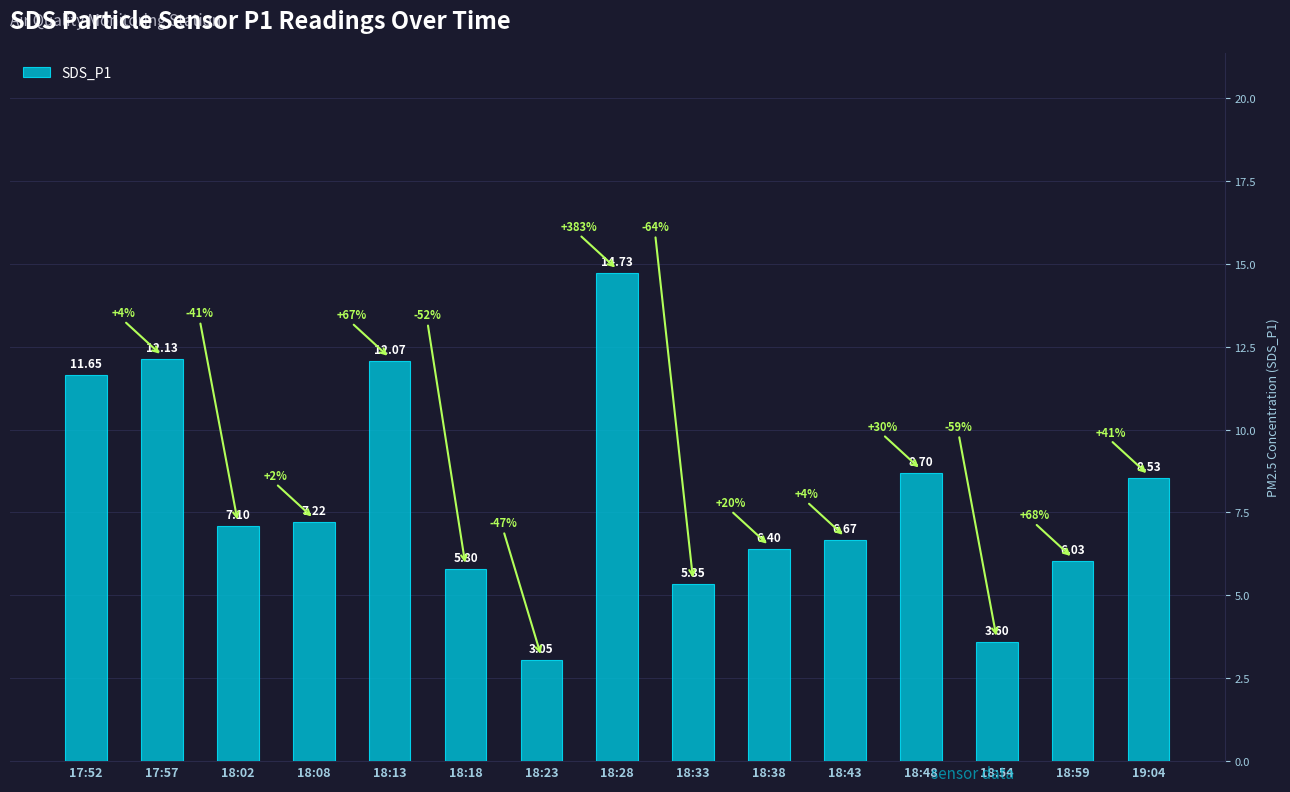

What is the ratio of the value at 18:38 to the value at 18:54?

1.8